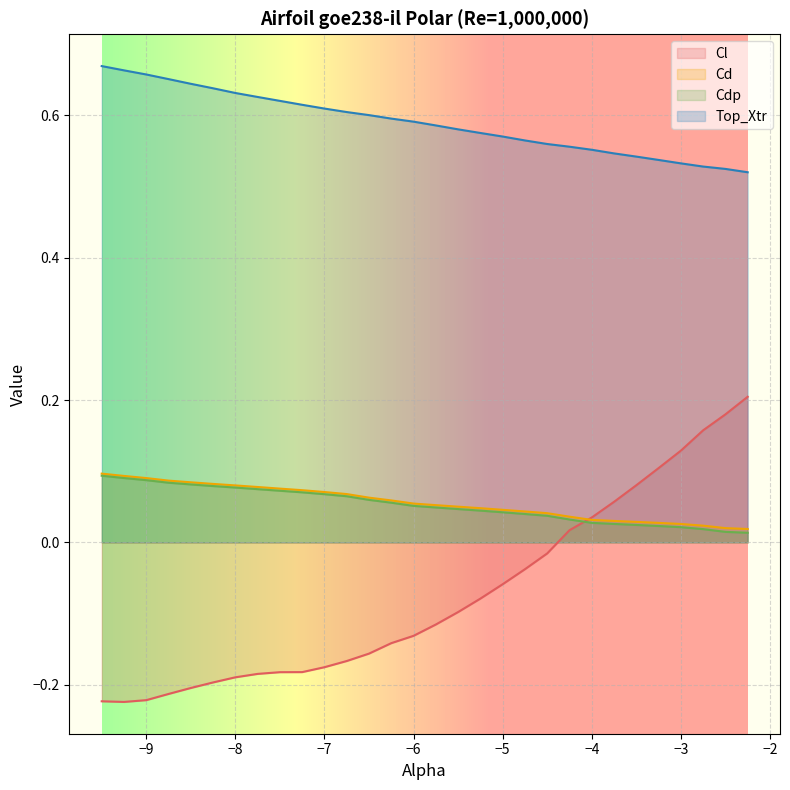

True or false: Cdp has a value of 0.1 at -6.5.

False